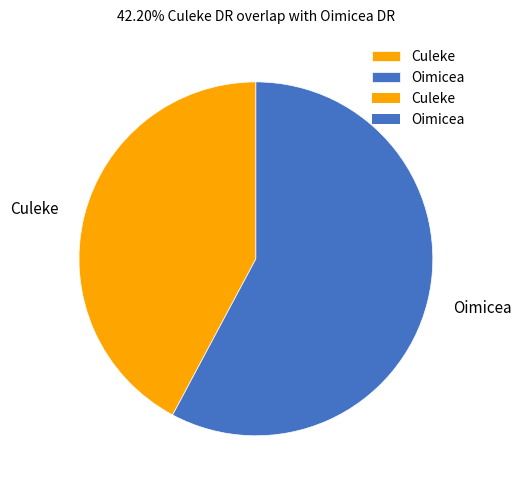

How many slices are in this pie chart?

2